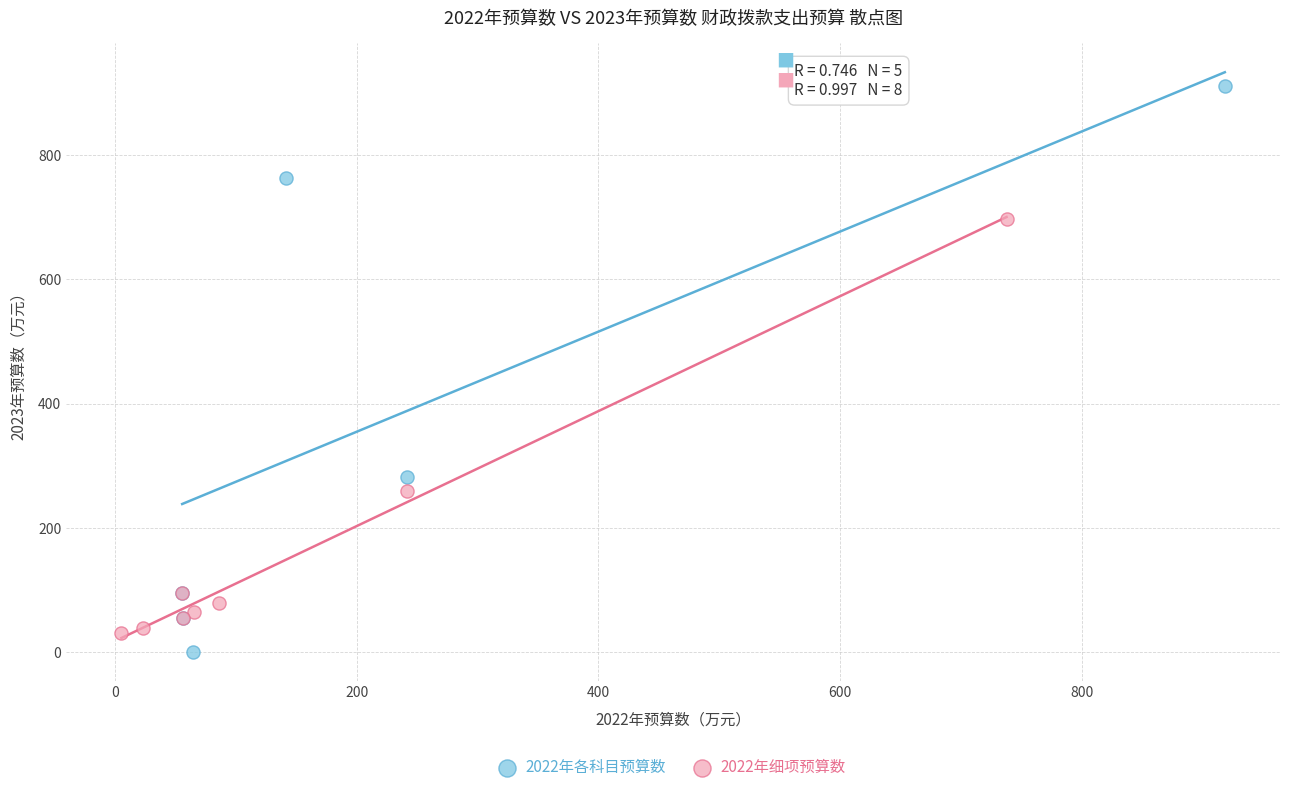

Which series contains the highest Y value?

2022年各科目预算数